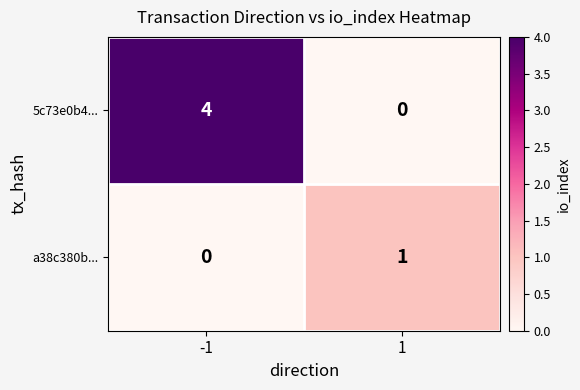

The a38c380b... series shows 0 at 1. True or false?

False